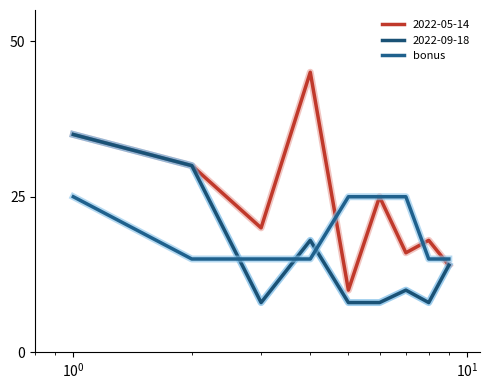

What is the label of the 7th point from the right?

$\mathdefault{10^{0}}$